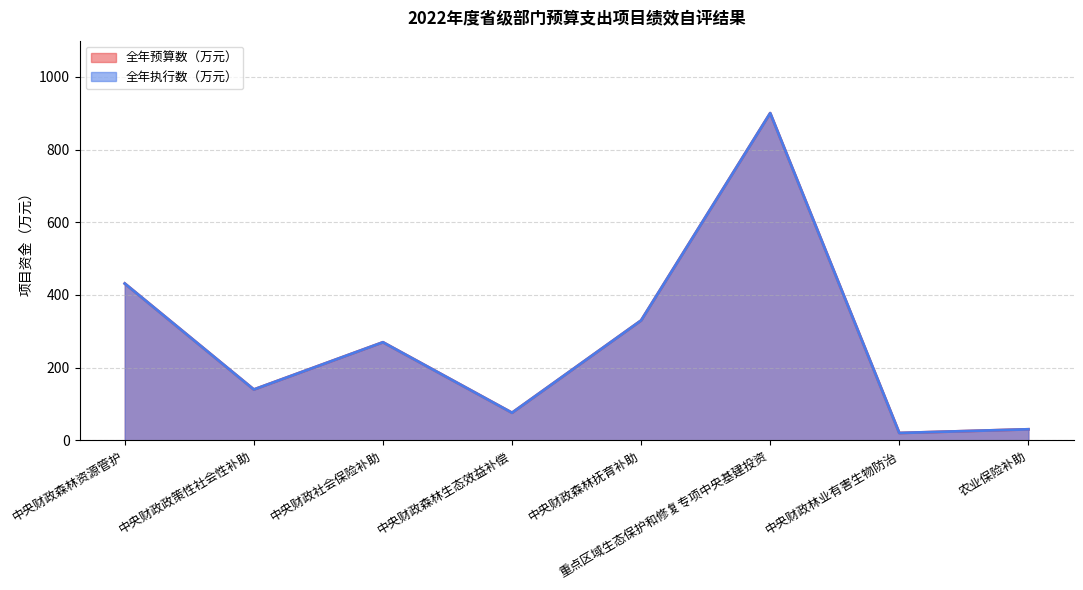

List the labels in order of 全年执行数（万元） value, smallest first.

中央财政林业有害生物防治, 农业保险补助, 中央财政森林生态效益补偿, 中央财政政策性社会性补助, 中央财政社会保险补助, 中央财政森林抚育补助, 中央财政森林资源管护, 重点区域生态保护和修复专项中央基建投资